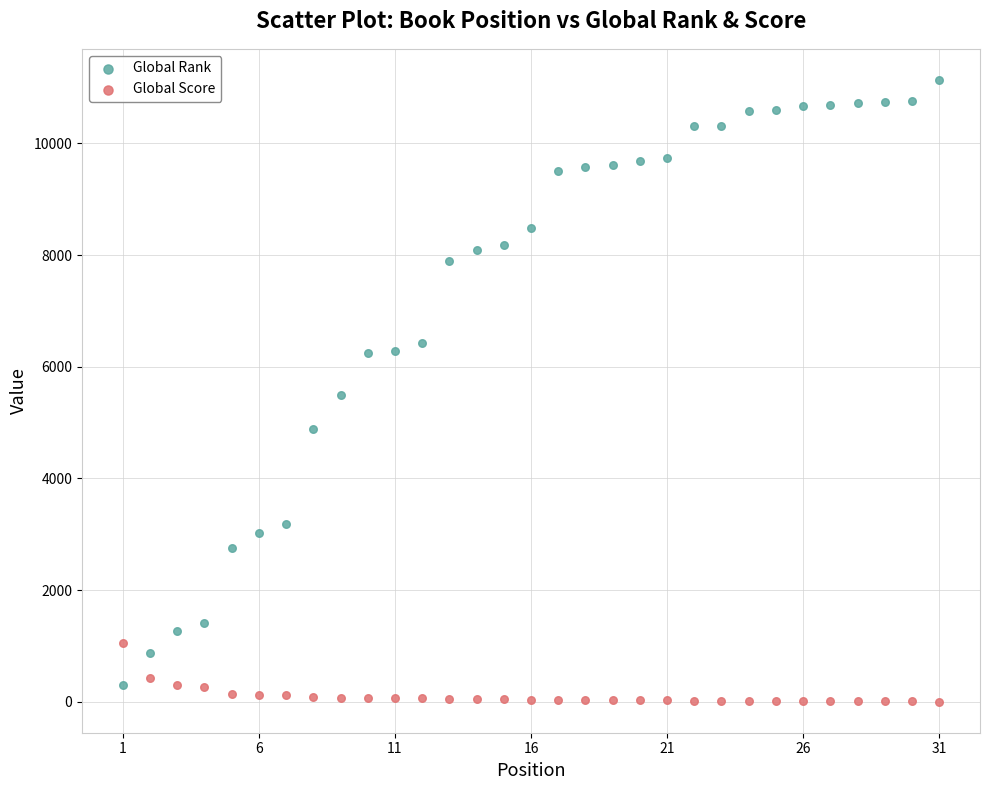

Which series has the widest spread of Y values?

Global Rank